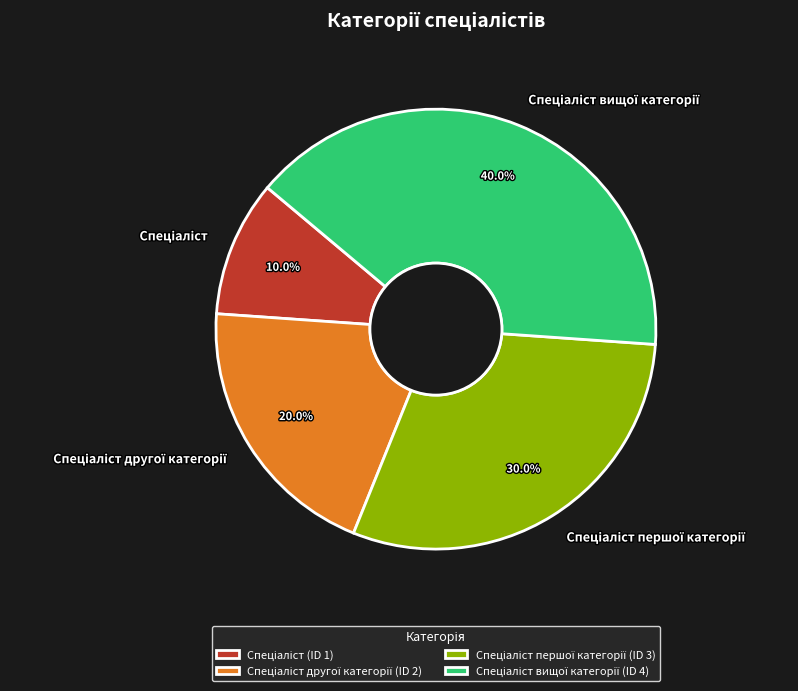

Is there a majority slice in this chart?

No